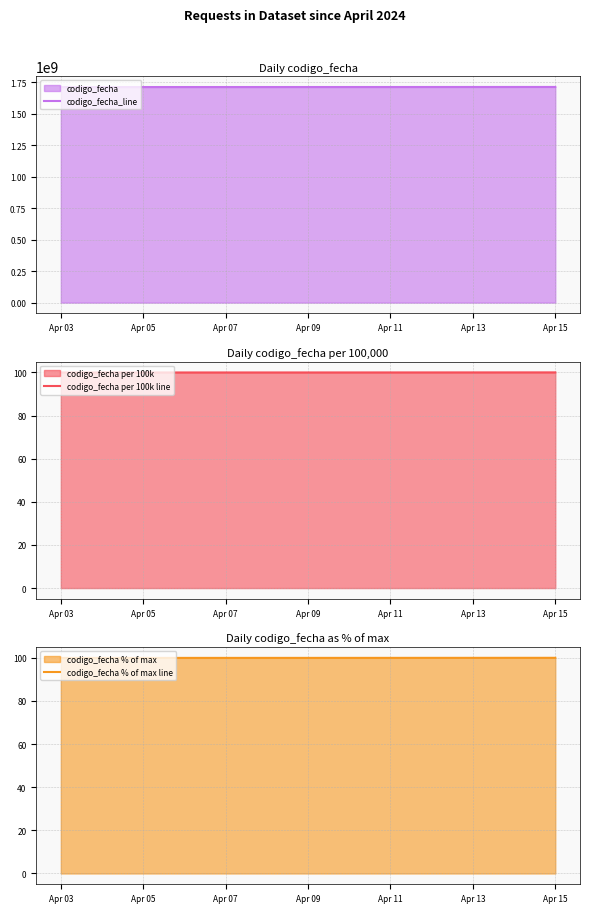

What is the minimum value for codigo_fecha_line?

1712668261